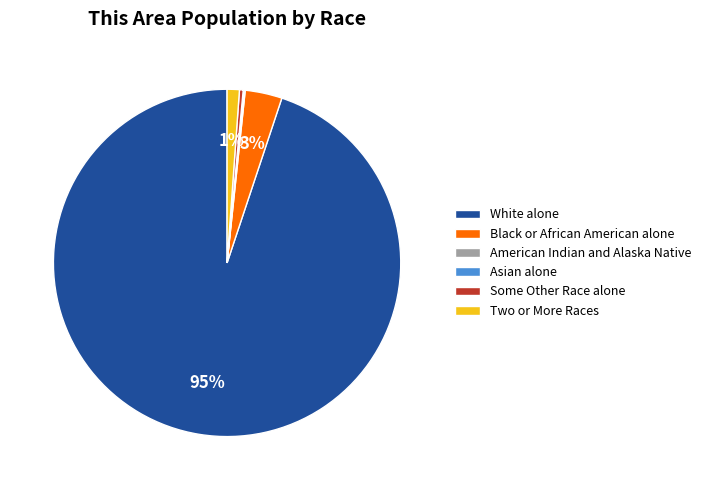

Between Black or African American alone and White alone, which is larger?

White alone